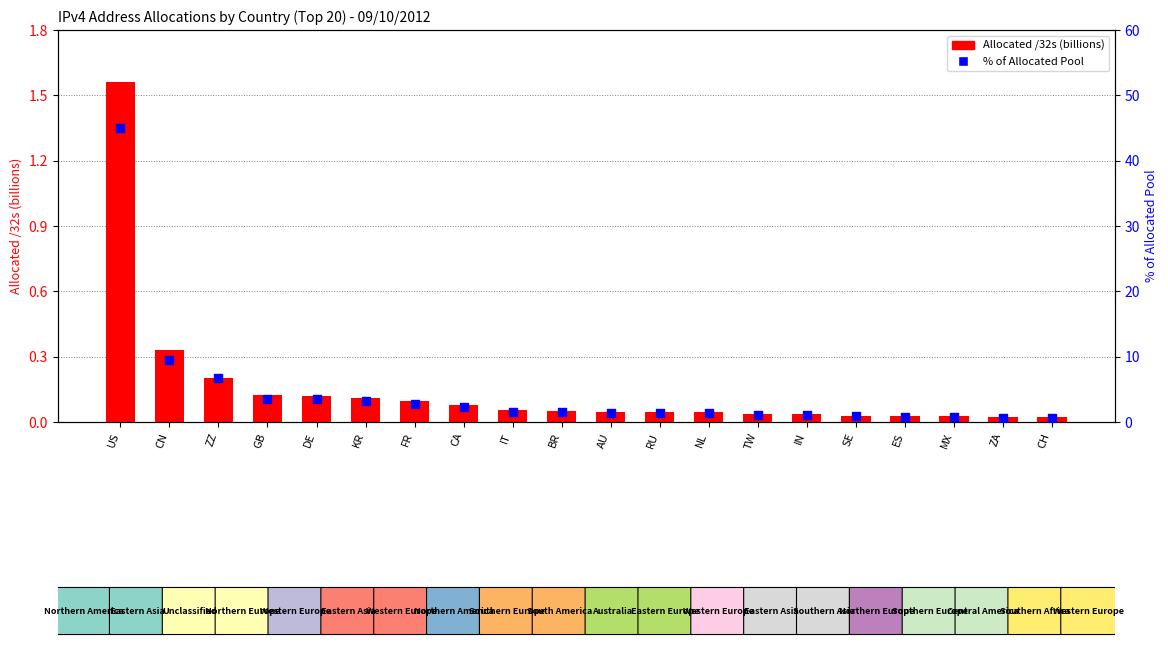

Which series reaches the maximum Y coordinate?

% of Allocated Pool